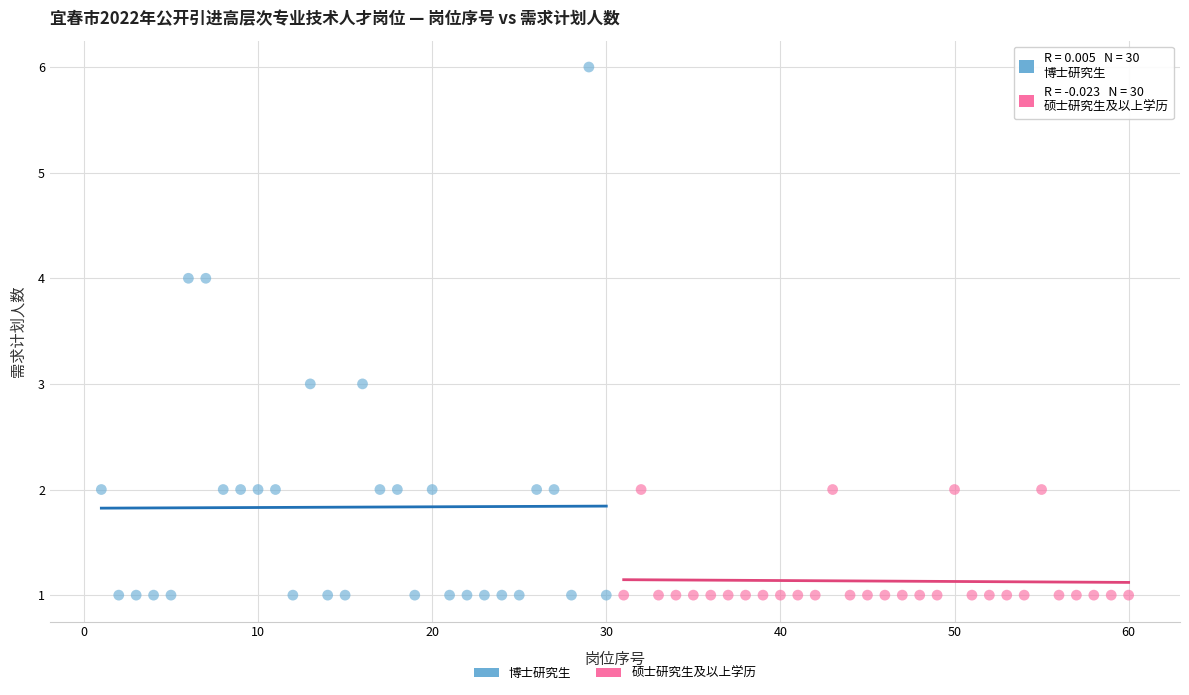

Which series contains the highest Y value?

博士研究生